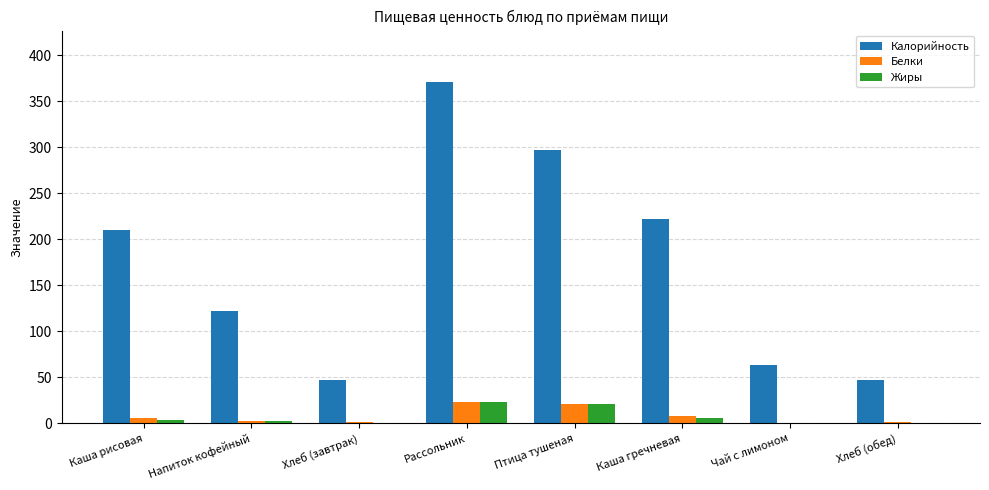

What is the average value of the Жиры series?

7.1